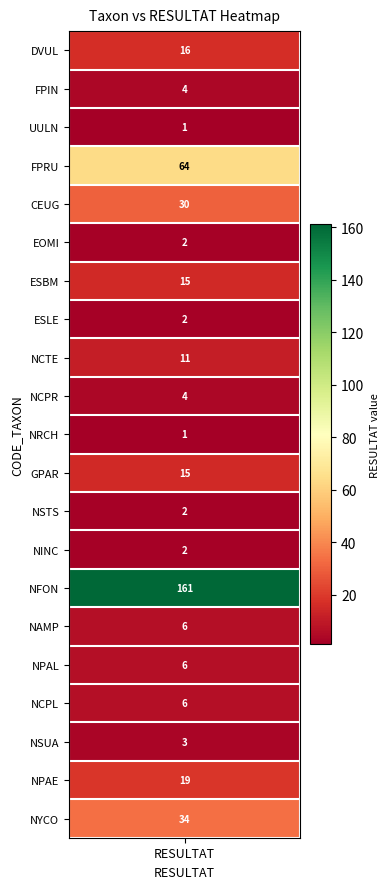

Count the number of values greater than 6.

9